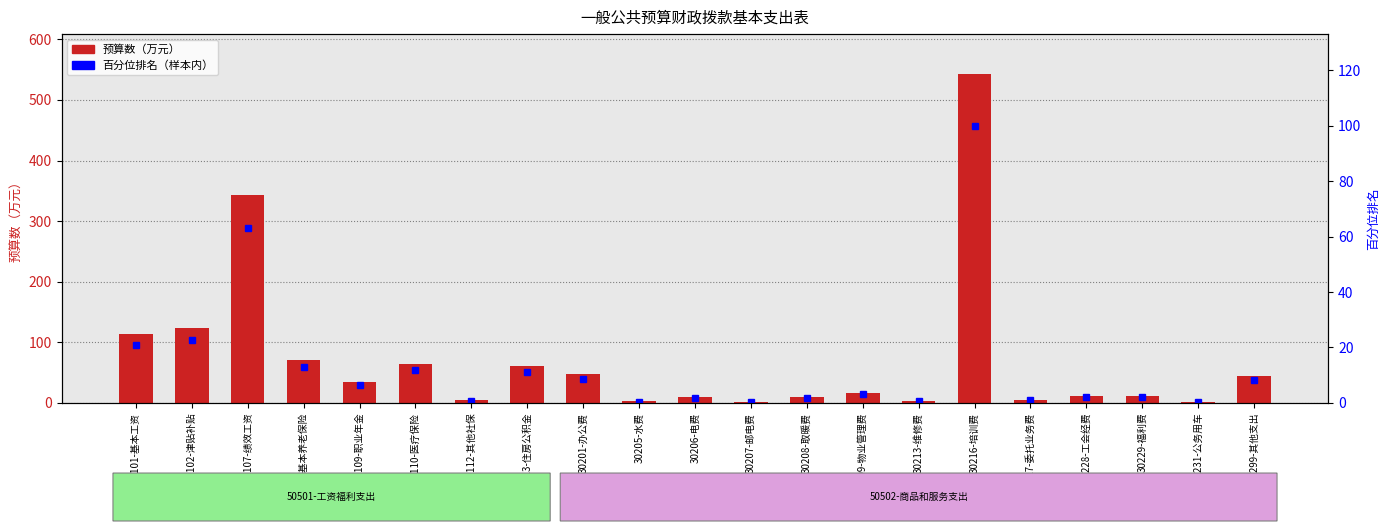

At which category is the sum across all series the highest?

30216-培训费